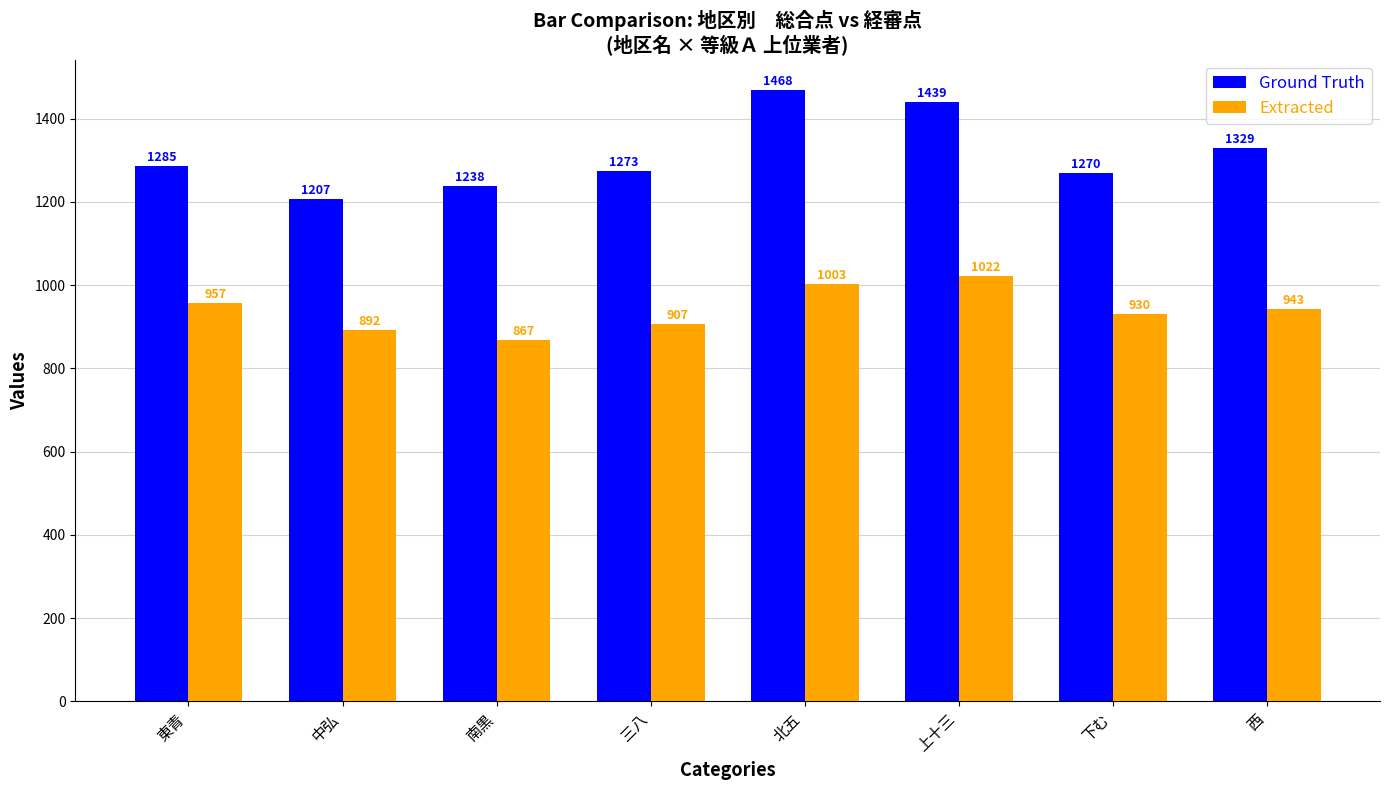

What is the difference between the second highest and second lowest values in the Ground Truth series?

201